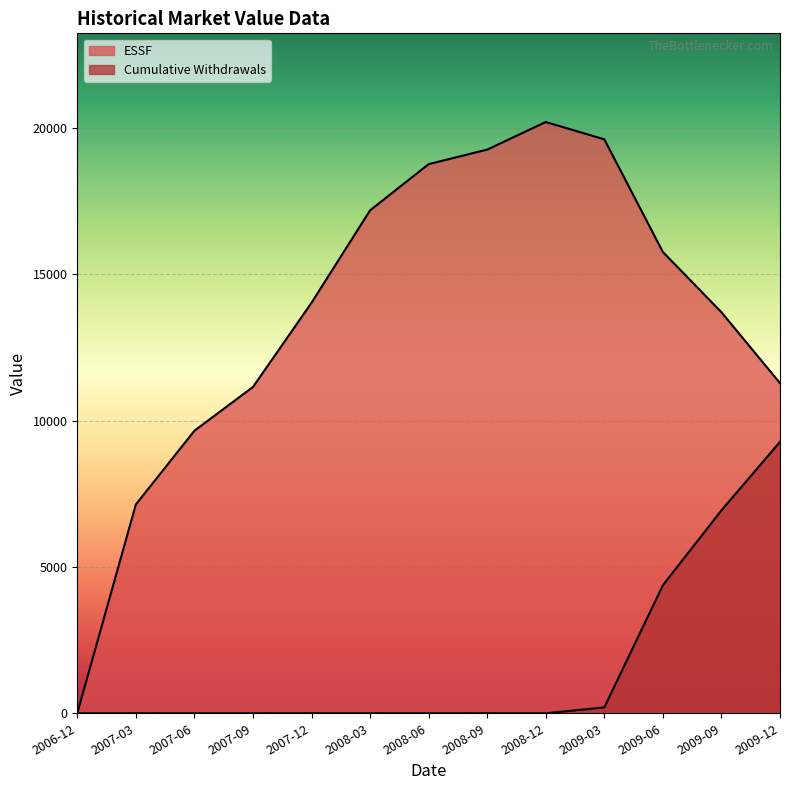

At which category is the sum across all series the highest?

2009-09